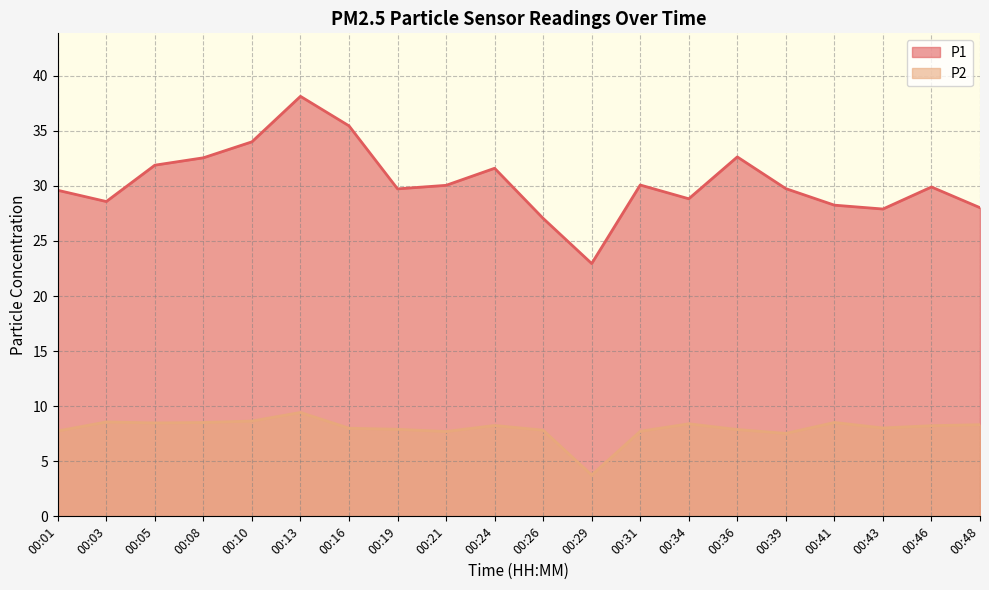

Where is the first local minimum for P2?

00:05